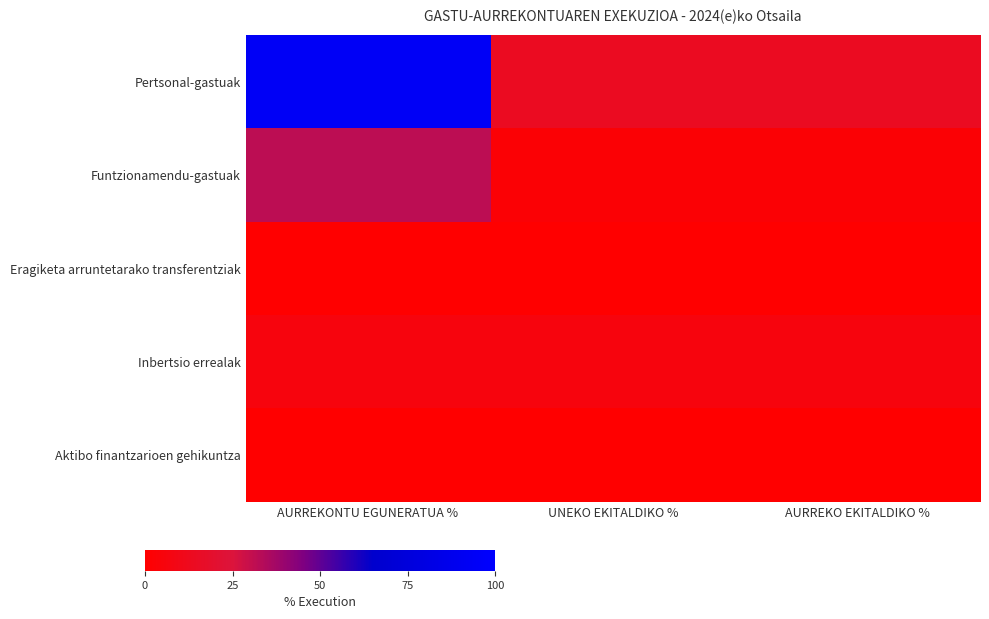

How many series are shown in this chart?

5